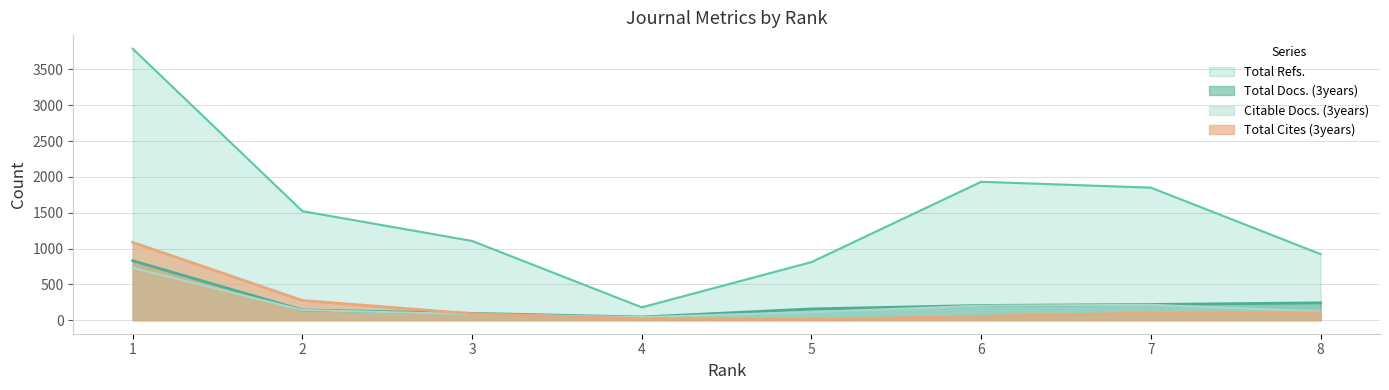

True or false: Total Docs. (3years) and Citable Docs. (3years) intersect in this chart.

False